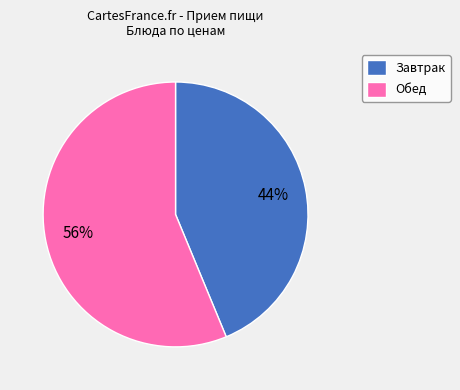

What is the smallest slice in the pie chart?

Завтрак